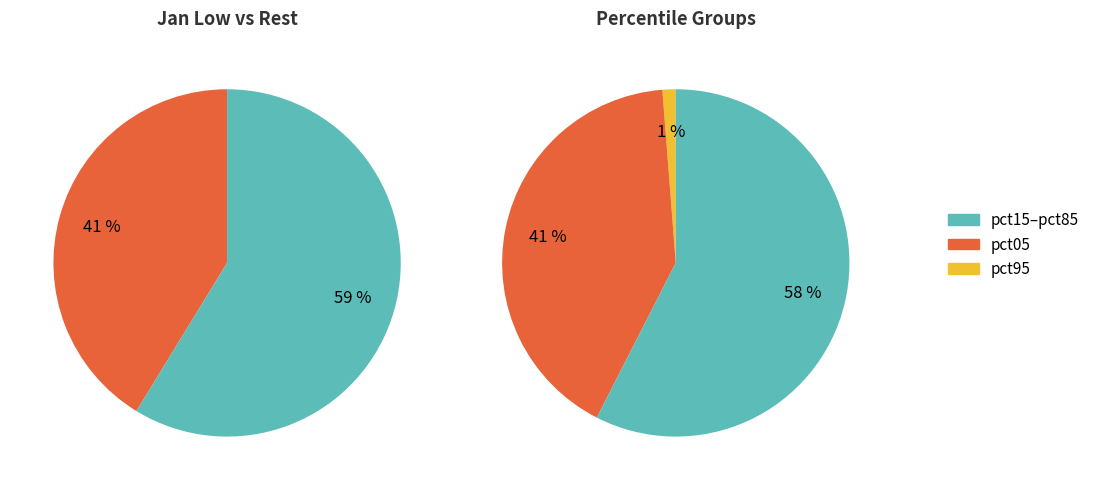

Does pct55 represent more than half of the total?

No